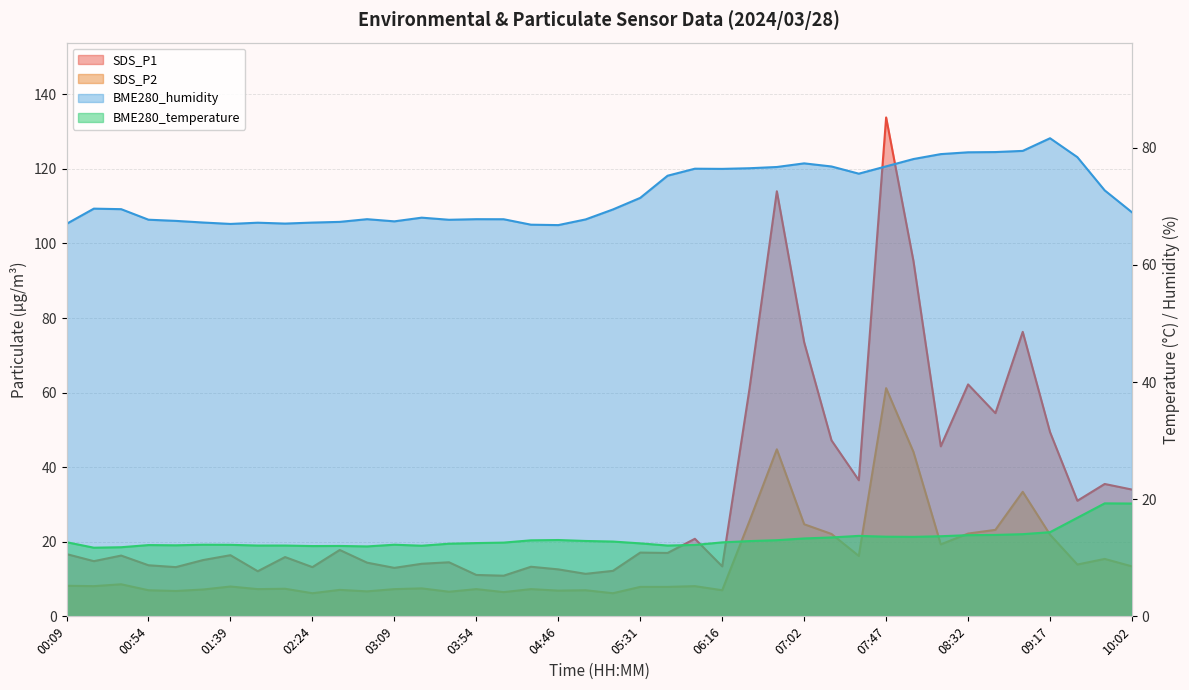

At how many categories does at least one series exceed 21?

40